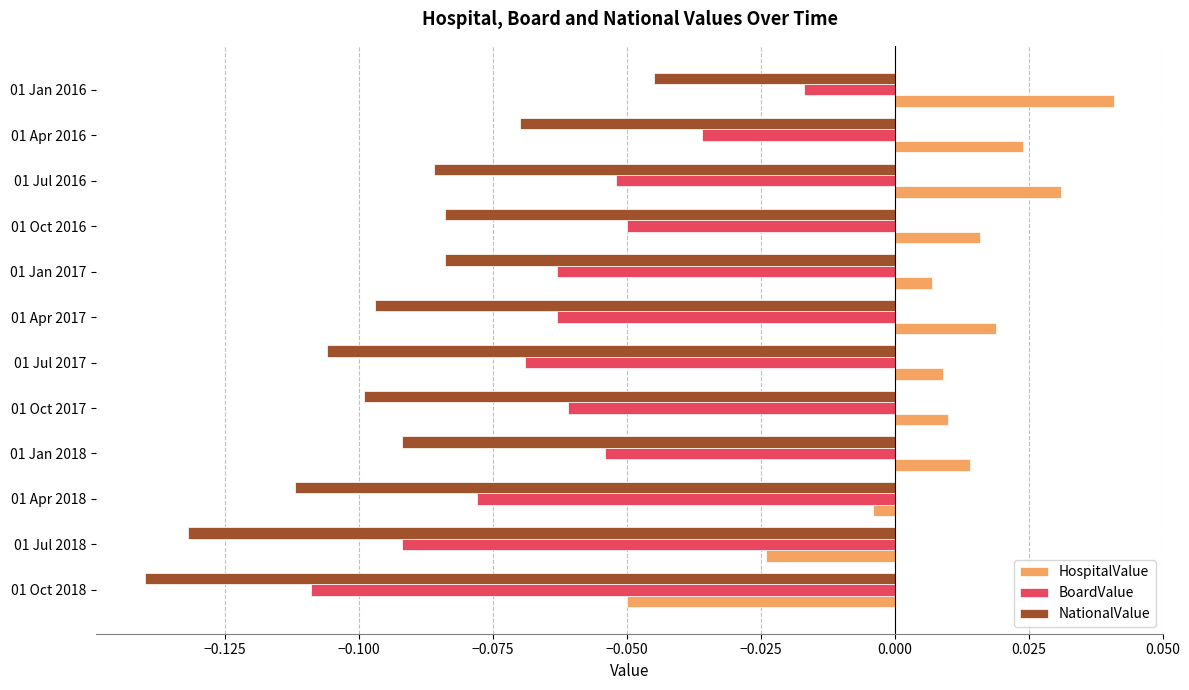

What are all the series names shown in the legend?

HospitalValue, BoardValue, NationalValue